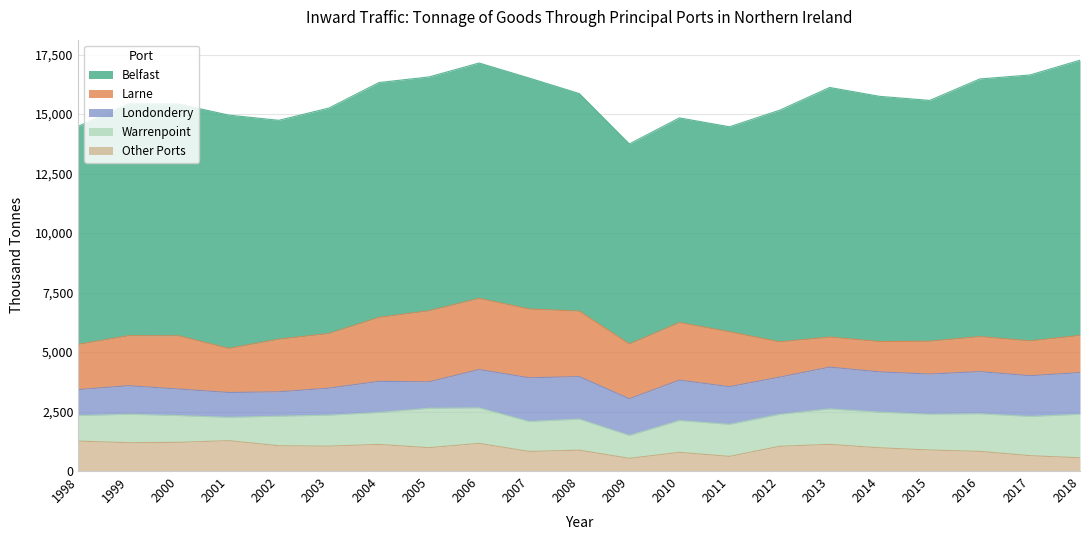

Is the value of Belfast at 2013 greater than the value of Other Ports at 2012?

Yes